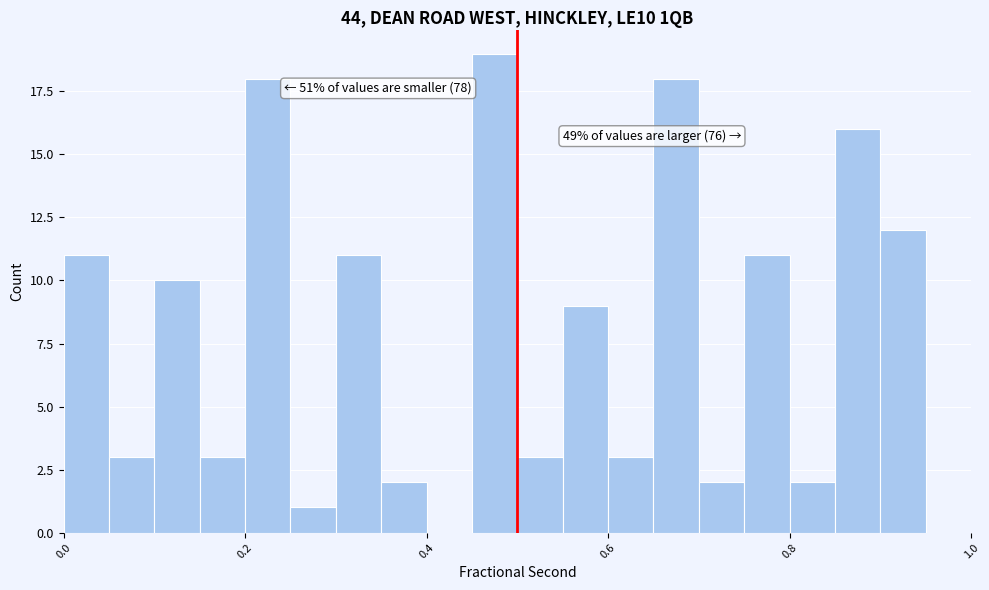

Read against the x-axis, roughly where is the centre of the tallest bar?

0.48